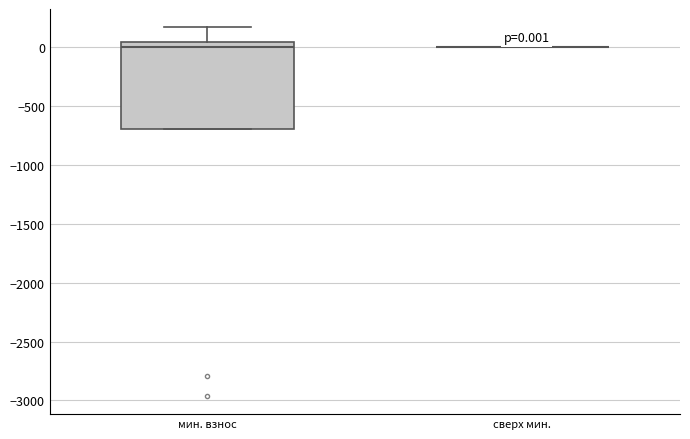

Comparing the boxes themselves (not the whiskers), which one is the tallest?

мин. взнос